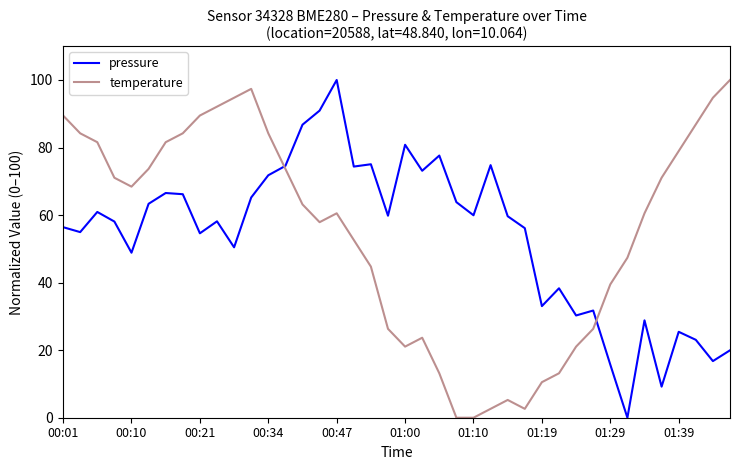

What is the difference between the second highest and second lowest values in the pressure series?

81.7